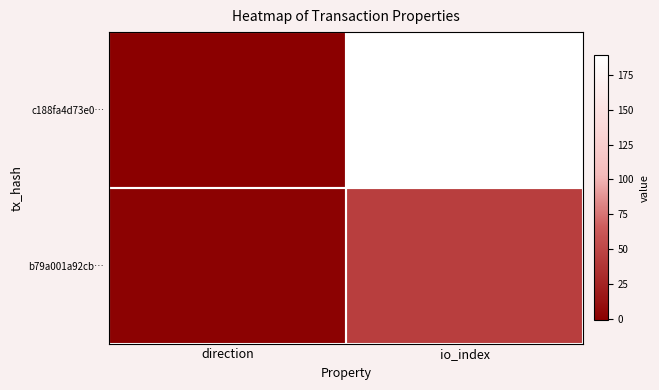

Which series has the widest spread of values?

c188fa4d73e0…